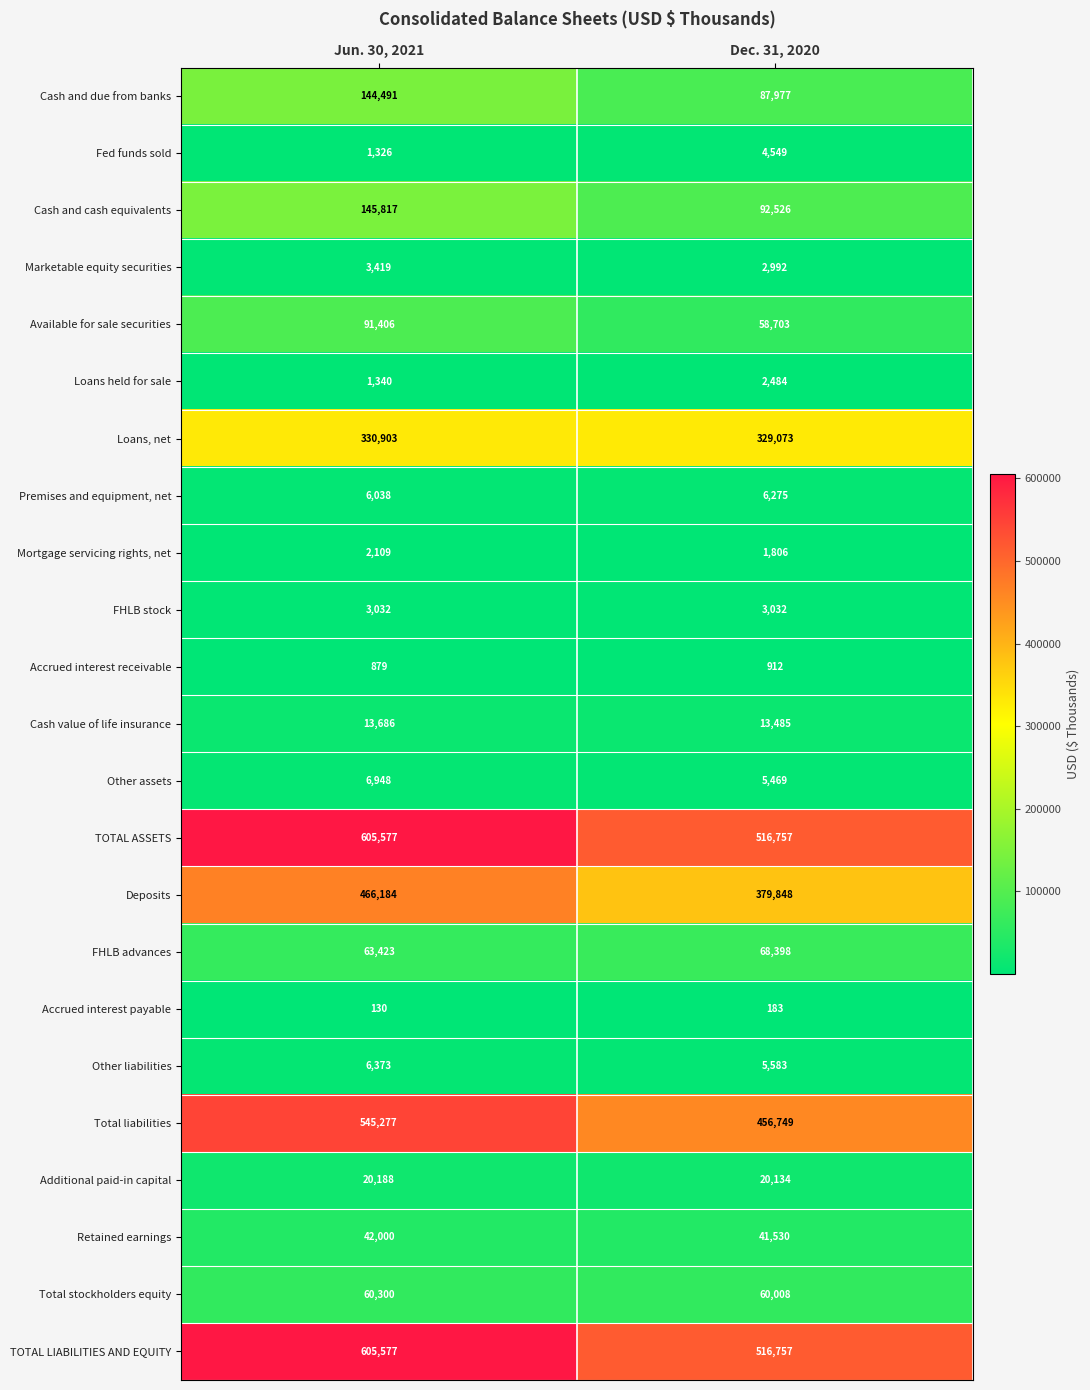

The Accrued interest payable series shows 130 at Jun. 30, 2021. True or false?

True